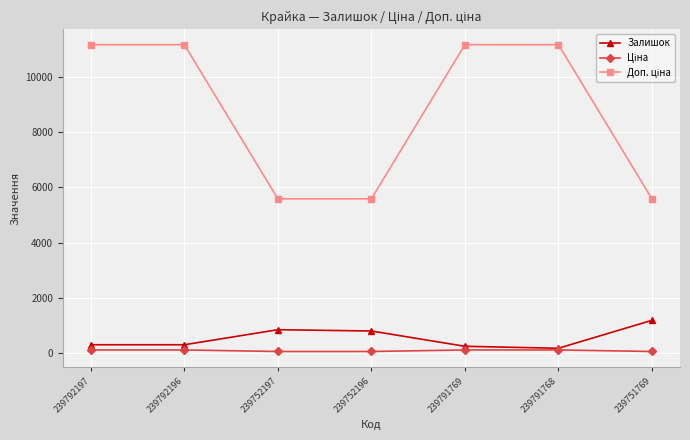

What is the label of the 3rd point from the right?

239791769